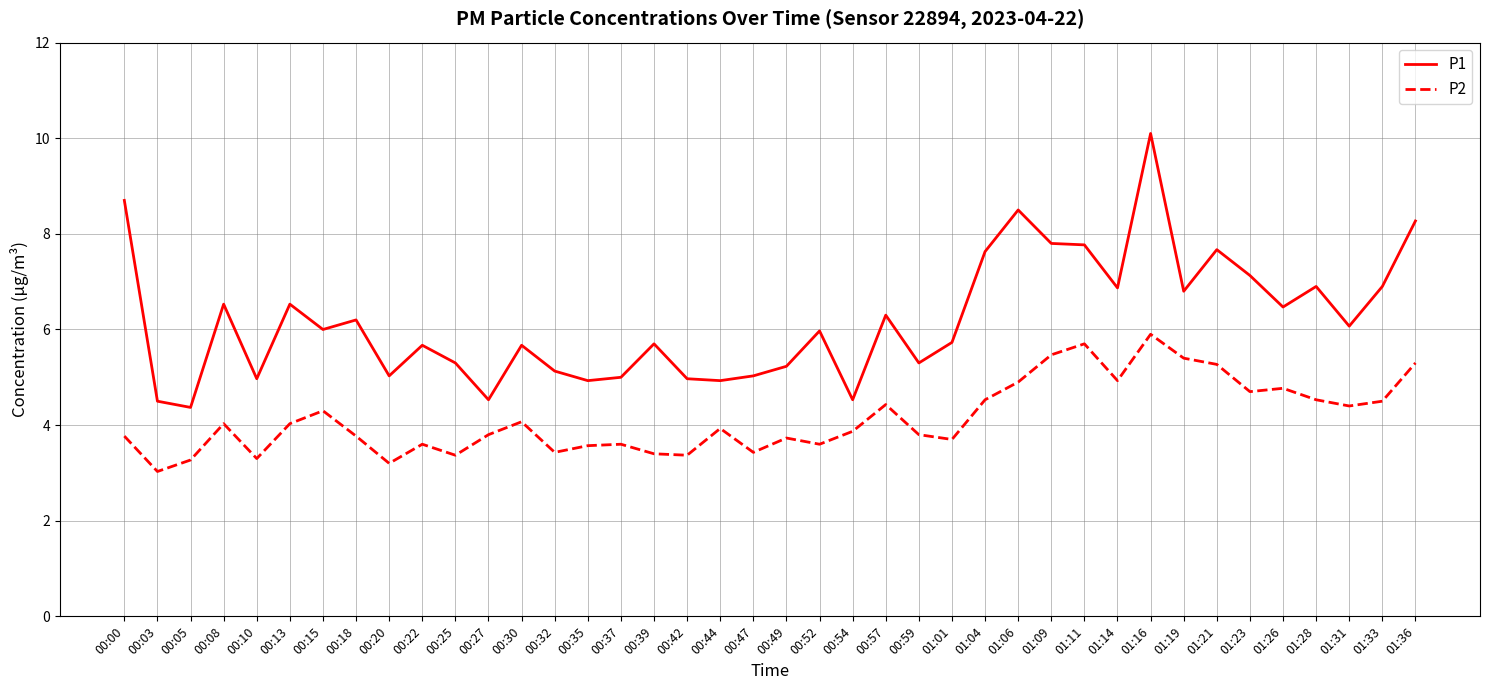

What is the total value across all series at 00:54?

8.4